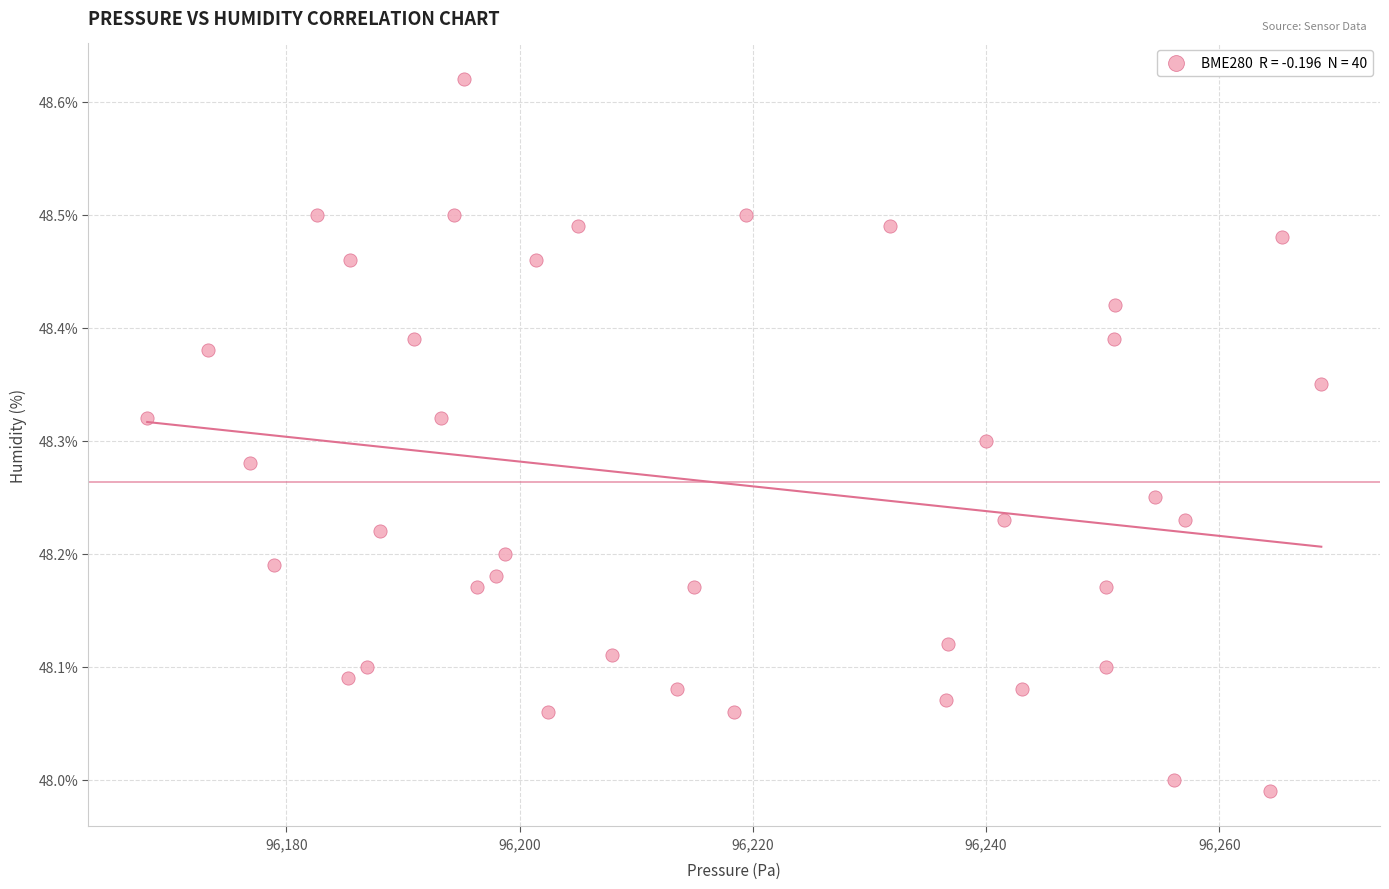

What is the range of Y values (max minus min)?

0.6